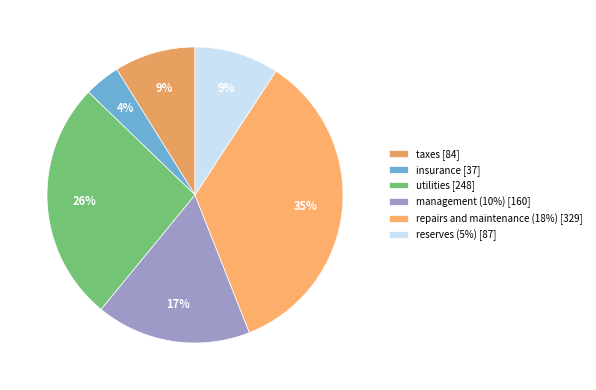

How many segments does this pie chart have?

6